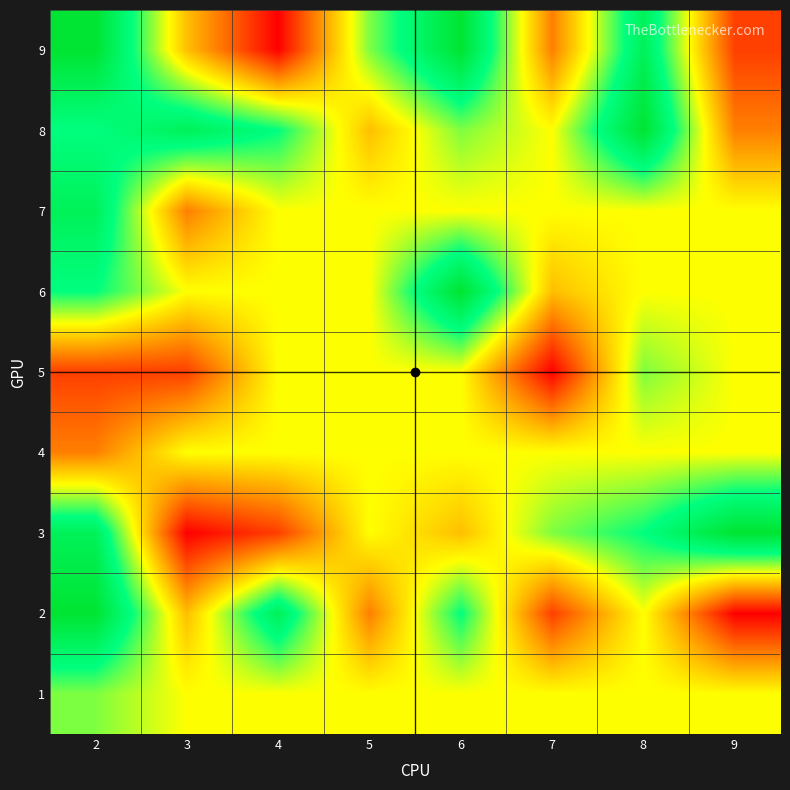

Reading right to left, extract all data points from this chart.

1: 9=5	8=5	7=5	6=5	5=5	4=5	3=5	2=6
2: 9=1	8=5	7=2	6=7	5=3	4=8	3=4	2=9
3: 9=9	8=7	7=6	6=4	5=5	4=2	3=1	2=8
4: 9=5	8=5	7=5	6=5	5=5	4=5	3=5	2=3
5: 9=5	8=6	7=1	6=5	5=5	4=5	3=2	2=2
6: 9=5	8=5	7=4	6=9	5=5	4=5	3=5	2=7
7: 9=5	8=5	7=5	6=5	5=5	4=5	3=3	2=8
8: 9=3	8=9	7=5	6=6	5=4	4=7	3=8	2=7
9: 9=2	8=8	7=3	6=9	5=6	4=1	3=4	2=9